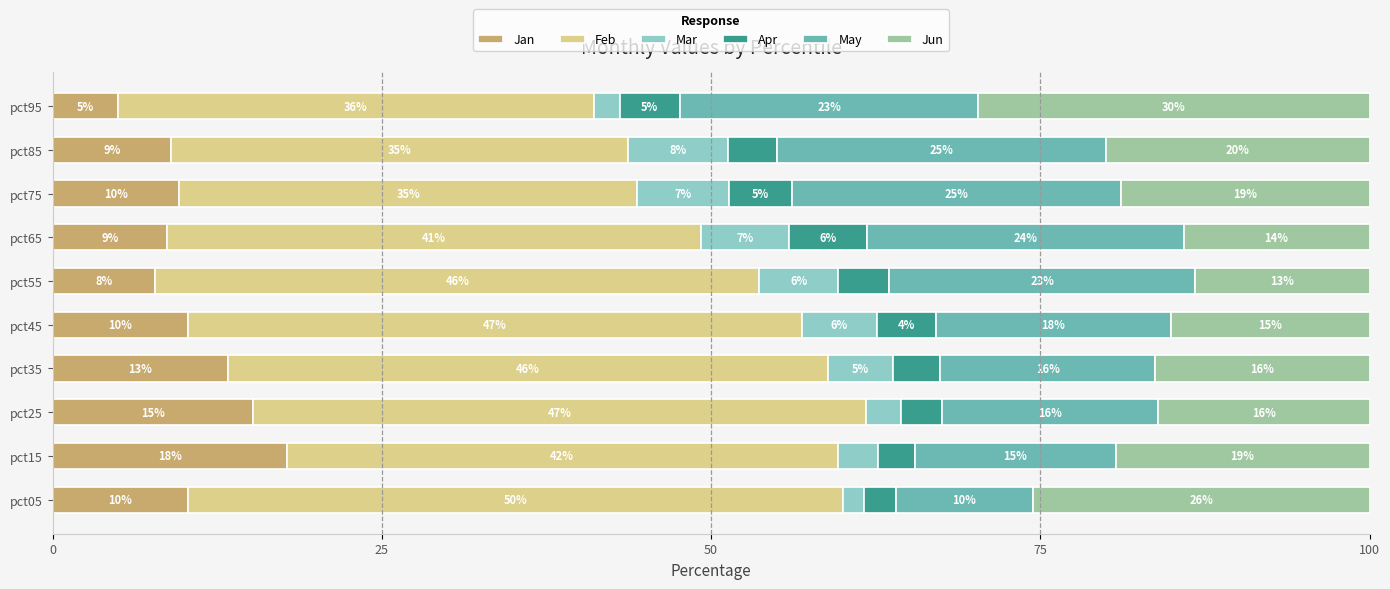

What is the total value across all series at pct15?

100.0